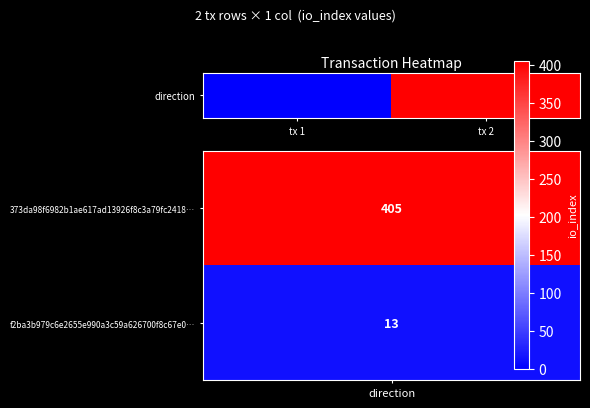

How many values are between 0 and 1?

2